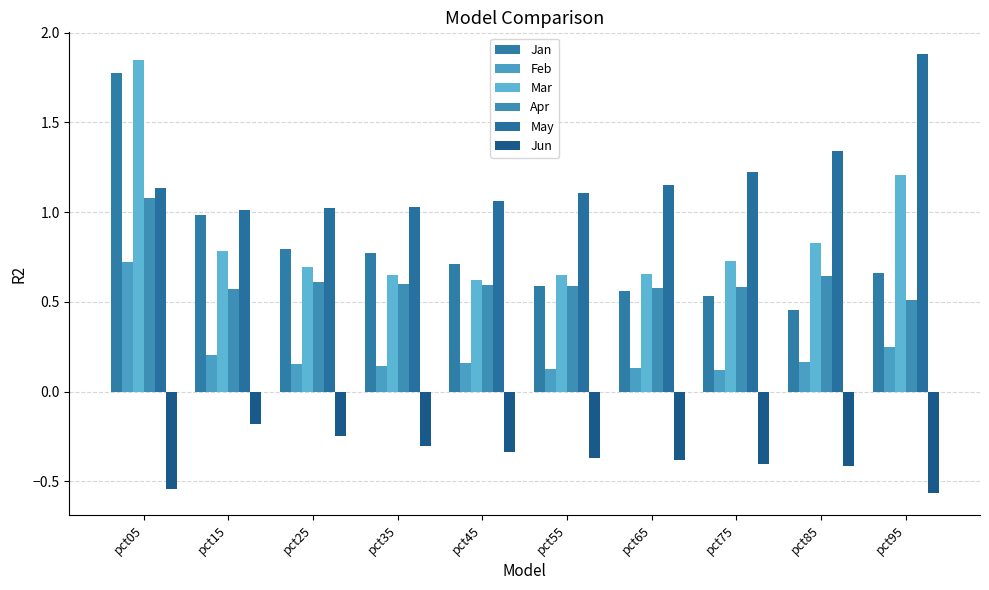

True or false: Jan has a value of 0.6 at pct55.

True